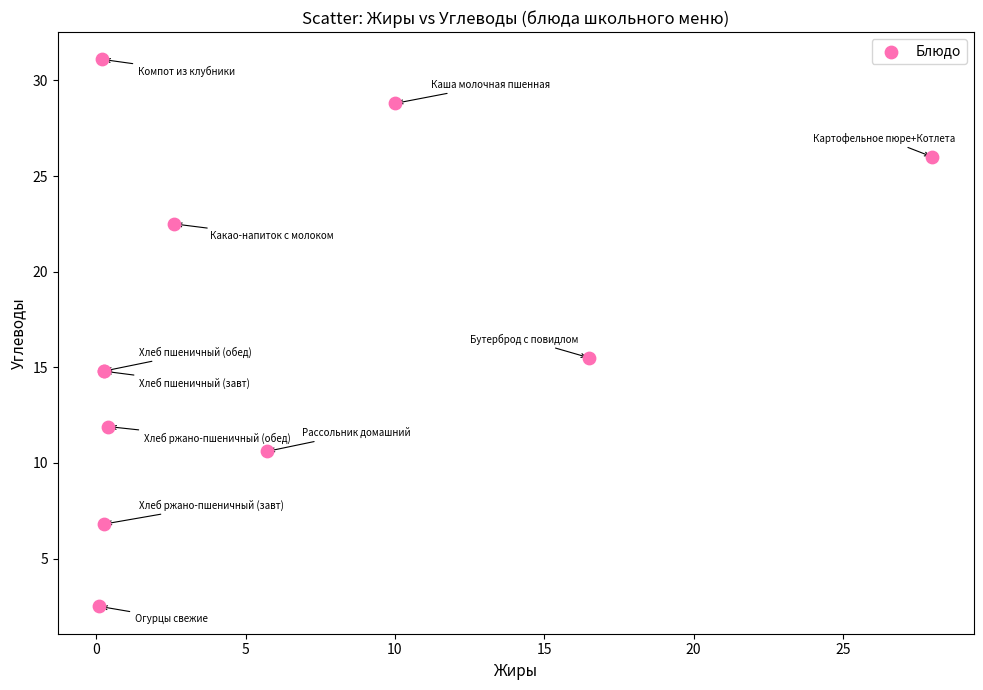

What Y value in the scatter plot is closest to 16?

15.5